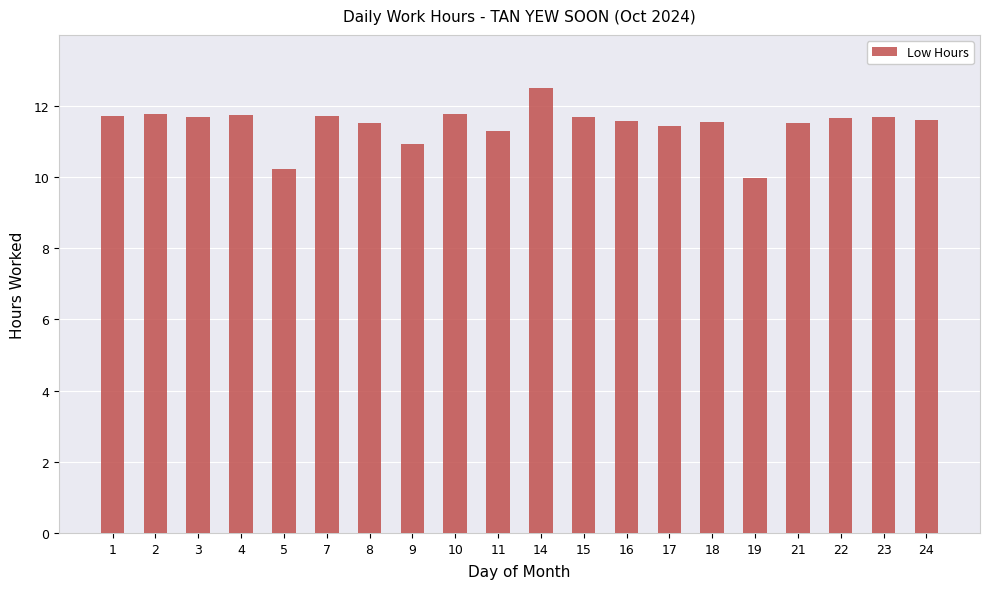

What is the maximum value shown in the chart?

12.5